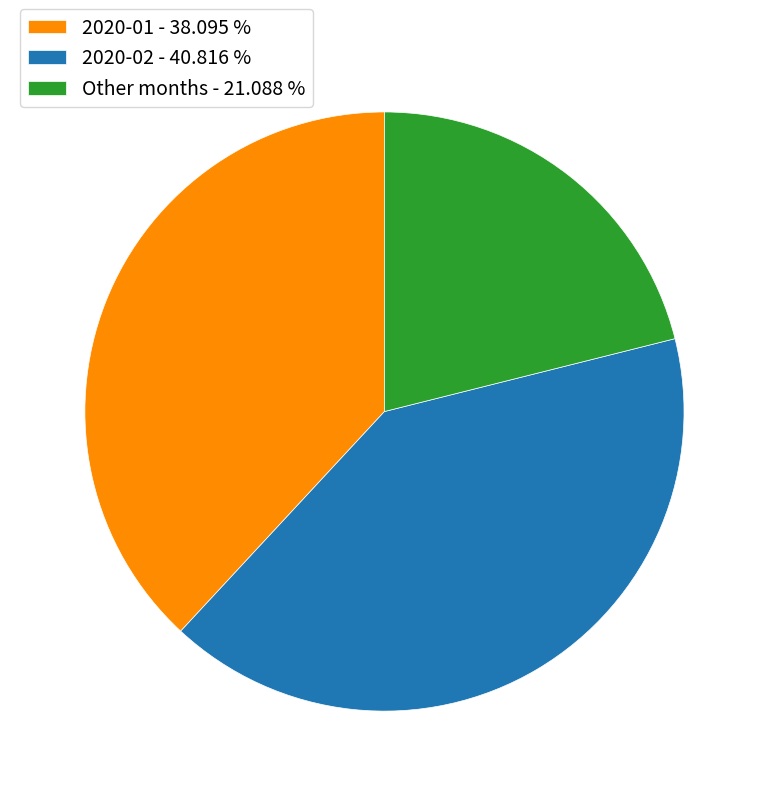

Rank the categories by value from lowest to highest.

Other months - 21.088 %, 2020-01 - 38.095 %, 2020-02 - 40.816 %